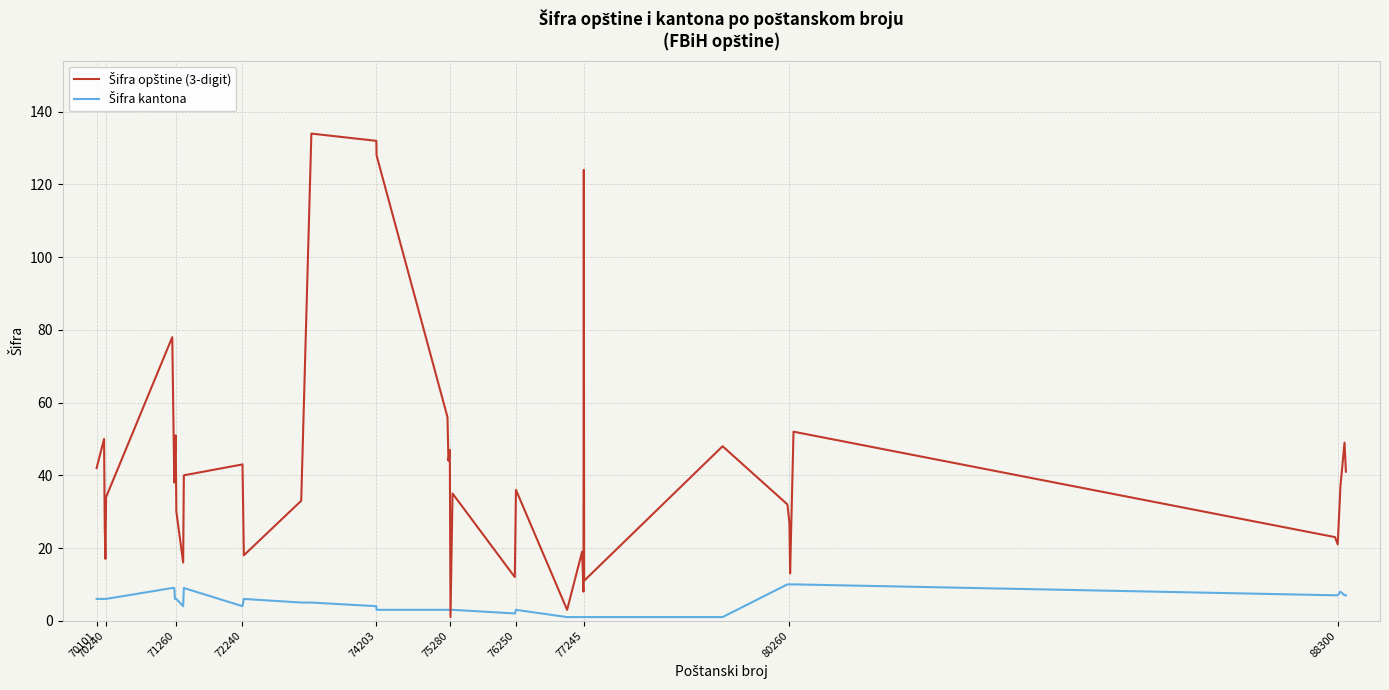

Does the chart display data point markers on the line(s)?

No